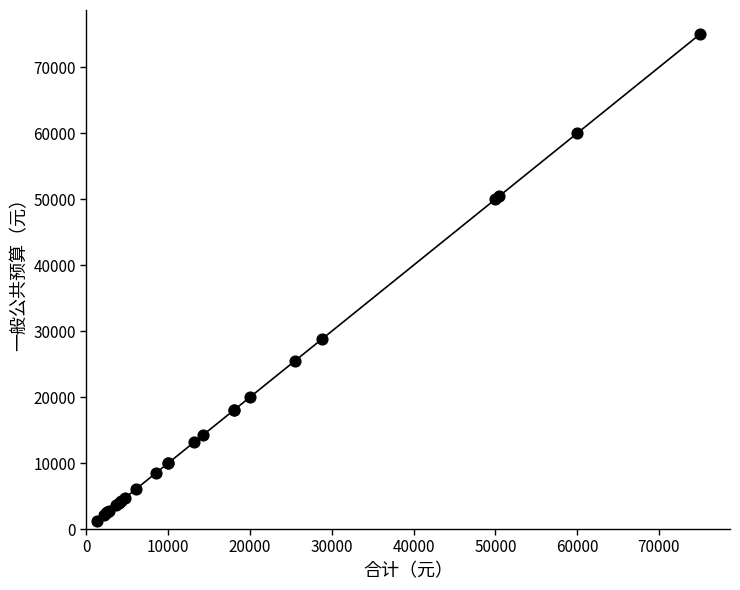

What Y value in the scatter plot is closest to 38125?

28800